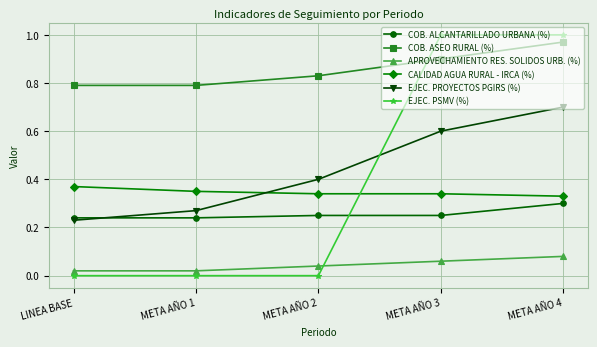

What is the total value across all series at META AÑO 1?

1.7